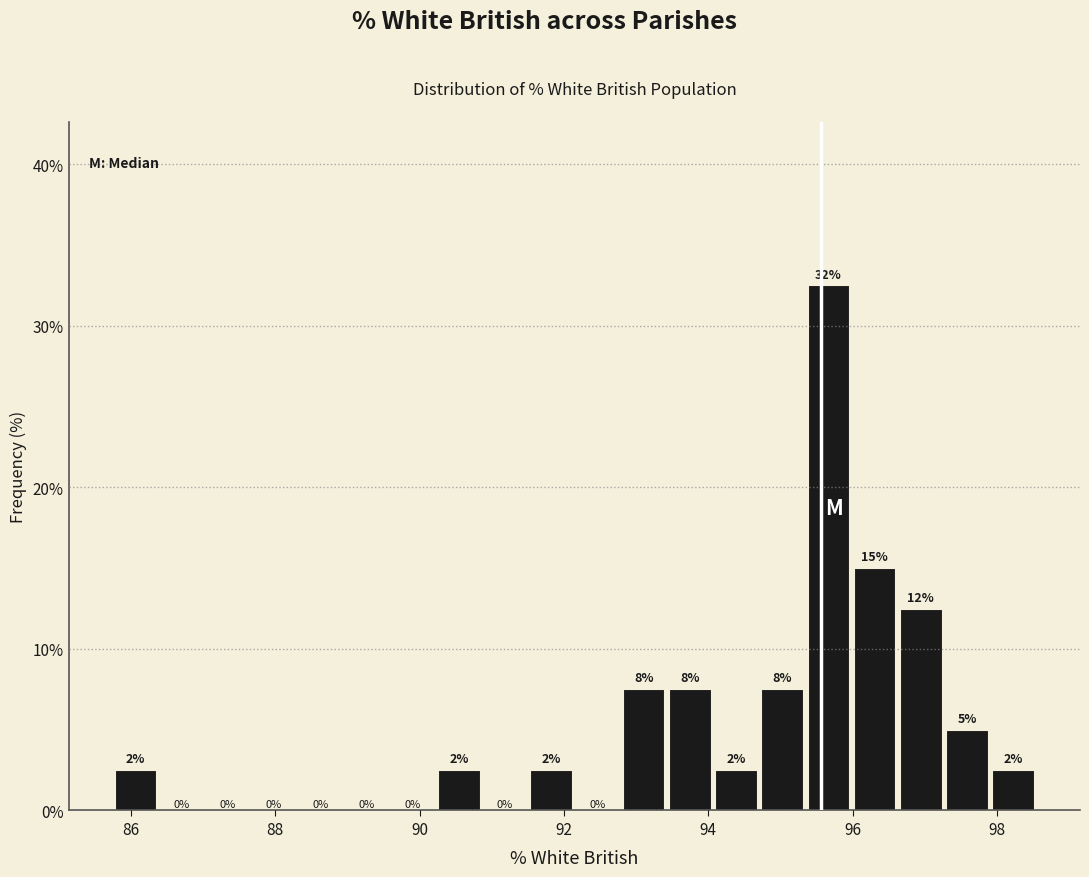

Read against the x-axis, roughly where is the centre of the tallest bar?

95.6